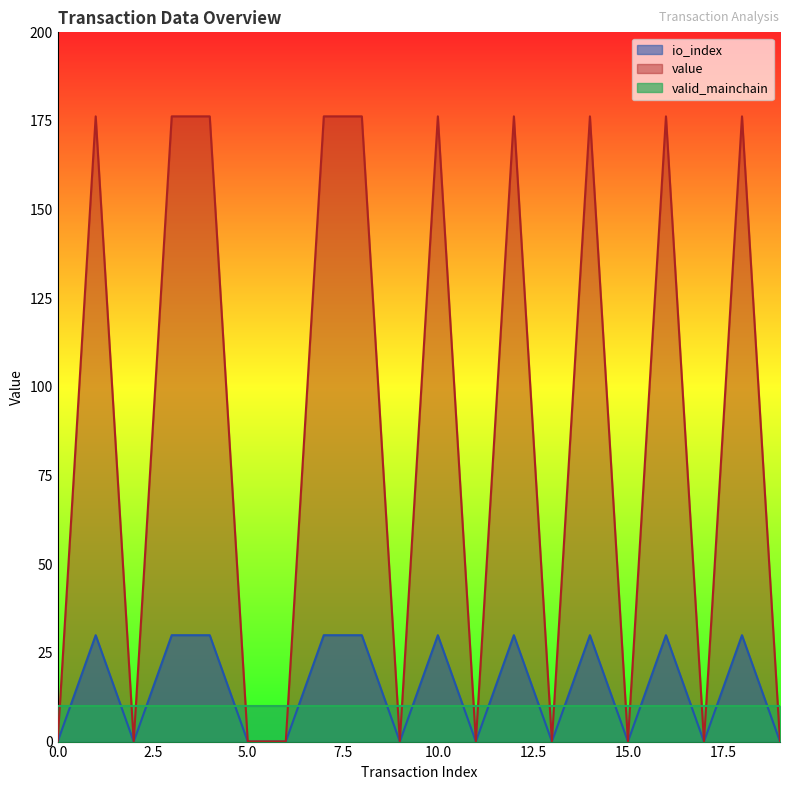

True or false: value and io_index cross at least once.

False